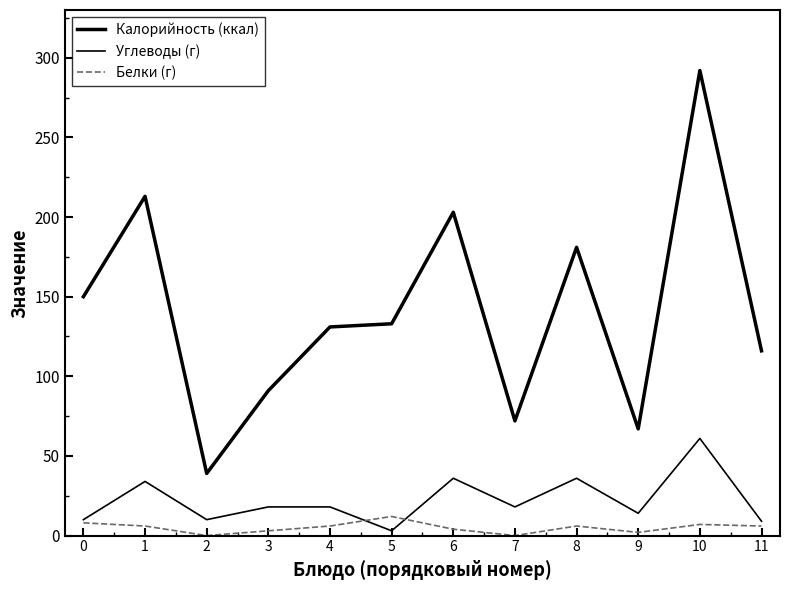

Reading right to left, list all the values displayed in this chart.

Калорийность (ккал): 11=116	10=292	9=67	8=181	7=72	6=203	5=133	4=131	3=91	2=39	1=213	0=150
Углеводы (г): 11=9	10=61	9=14	8=36	7=18	6=36	5=3	4=18	3=18	2=10	1=34	0=10
Белки (г): 11=6	10=7	9=2	8=6	7=0	6=4	5=12	4=6	3=3	2=0	1=6	0=8